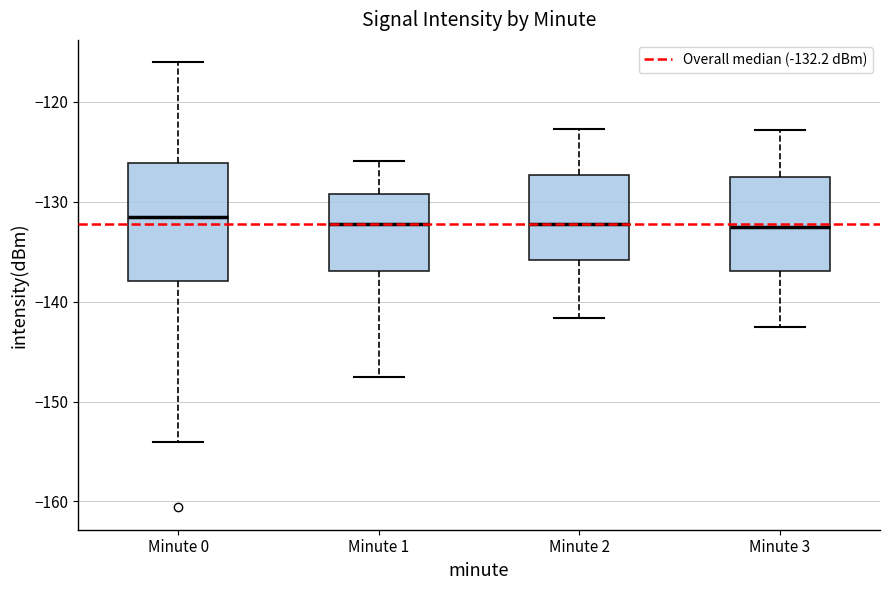

Reading left to right, transcribe this box plot: for each box, give where its median line is, the range the box spans, and where its two whiskers end, as read against the y-axis. The values are not printed on the chart, so give them approximately, as read against the axis.

Minute 0: median -131, box -138 to -126, whiskers -154 to -116
Minute 1: median -132, box -137 to -129, whiskers -148 to -126
Minute 2: median -132, box -136 to -127, whiskers -142 to -123
Minute 3: median -133, box -137 to -127, whiskers -142 to -123